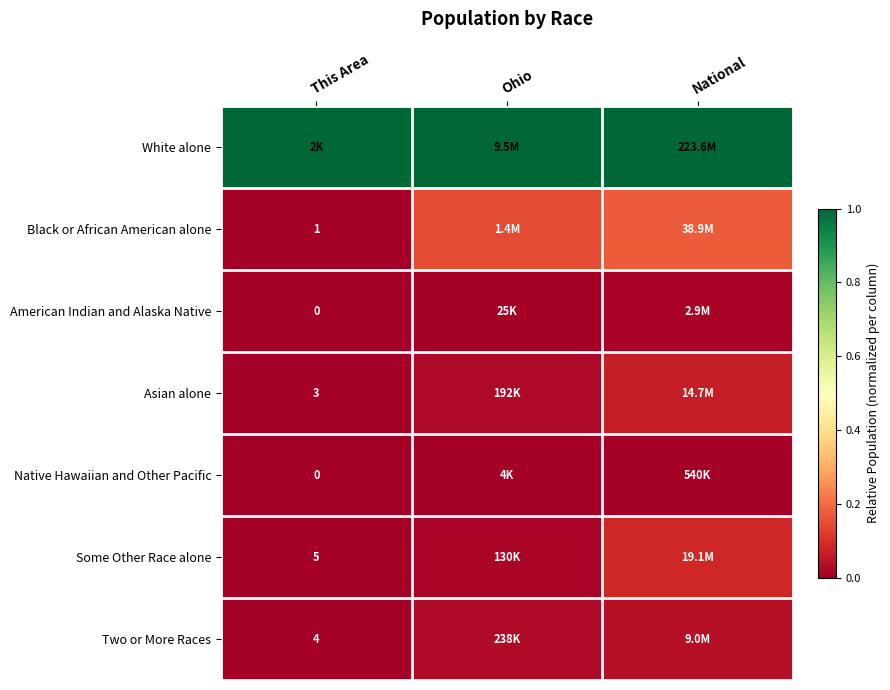

Which series has the largest total across all categories?

White alone